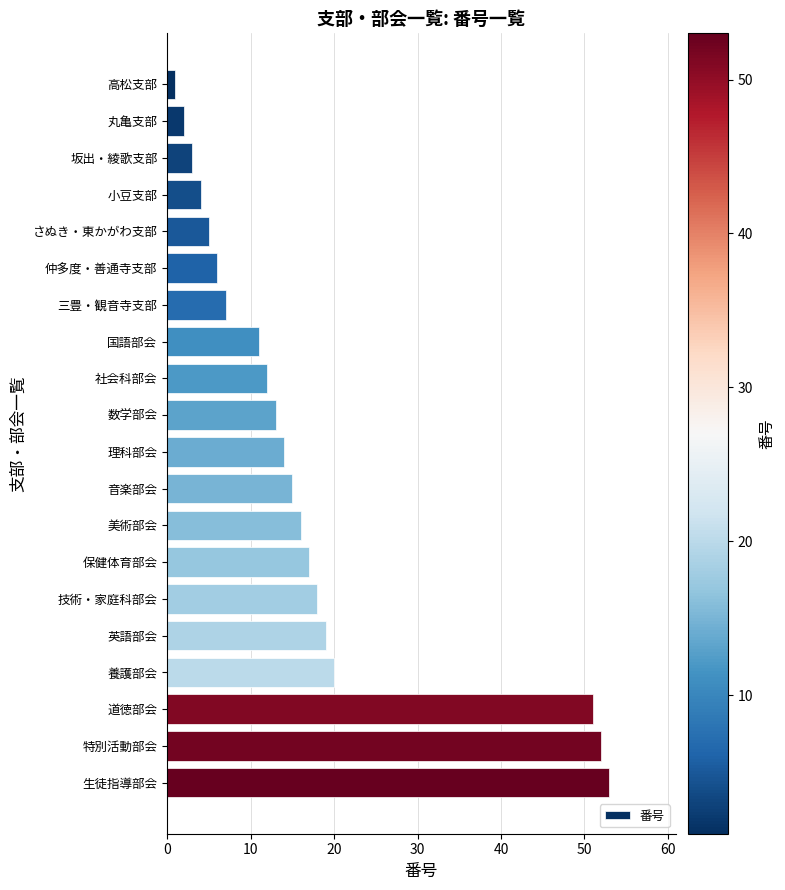

Reading top to bottom, transcribe all the data shown in this chart.

高松支部=1	丸亀支部=2	坂出・綾歌支部=3	小豆支部=4	さぬき・東かがわ支部=5	仲多度・善通寺支部=6	三豊・観音寺支部=7	国語部会=11	社会科部会=12	数学部会=13	理科部会=14	音楽部会=15	美術部会=16	保健体育部会=17	技術・家庭科部会=18	英語部会=19	養護部会=20	道徳部会=51	特別活動部会=52	生徒指導部会=53